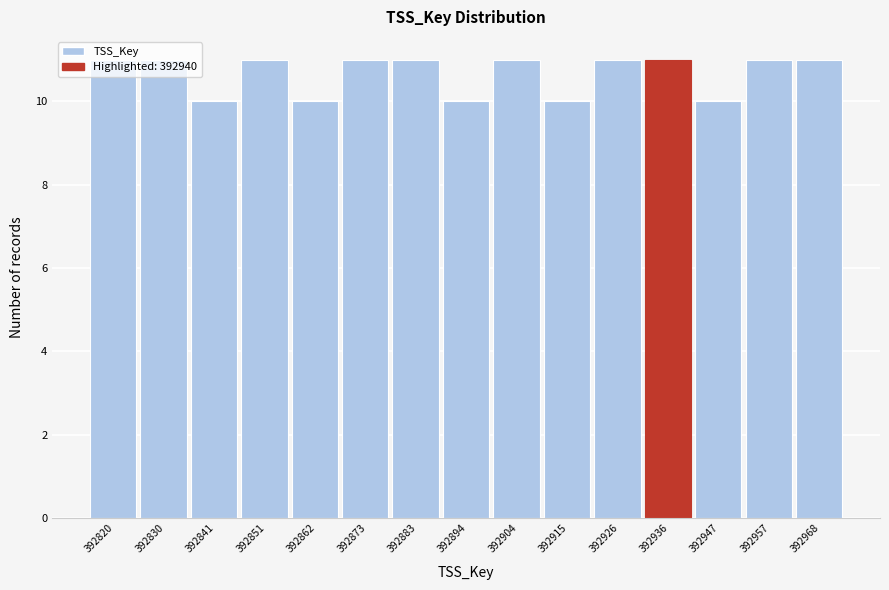

What is the smallest value displayed?

10